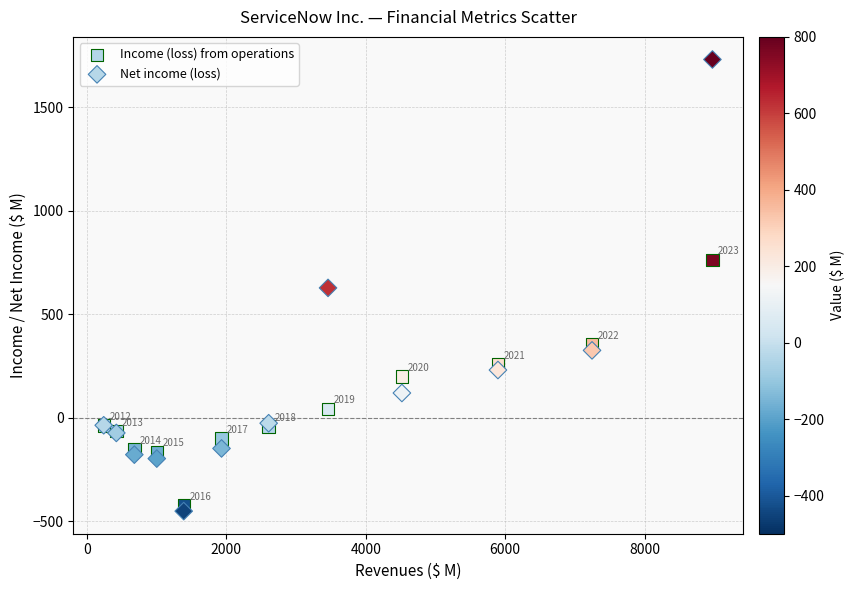

Which series contains the lowest Y value?

Net income (loss)